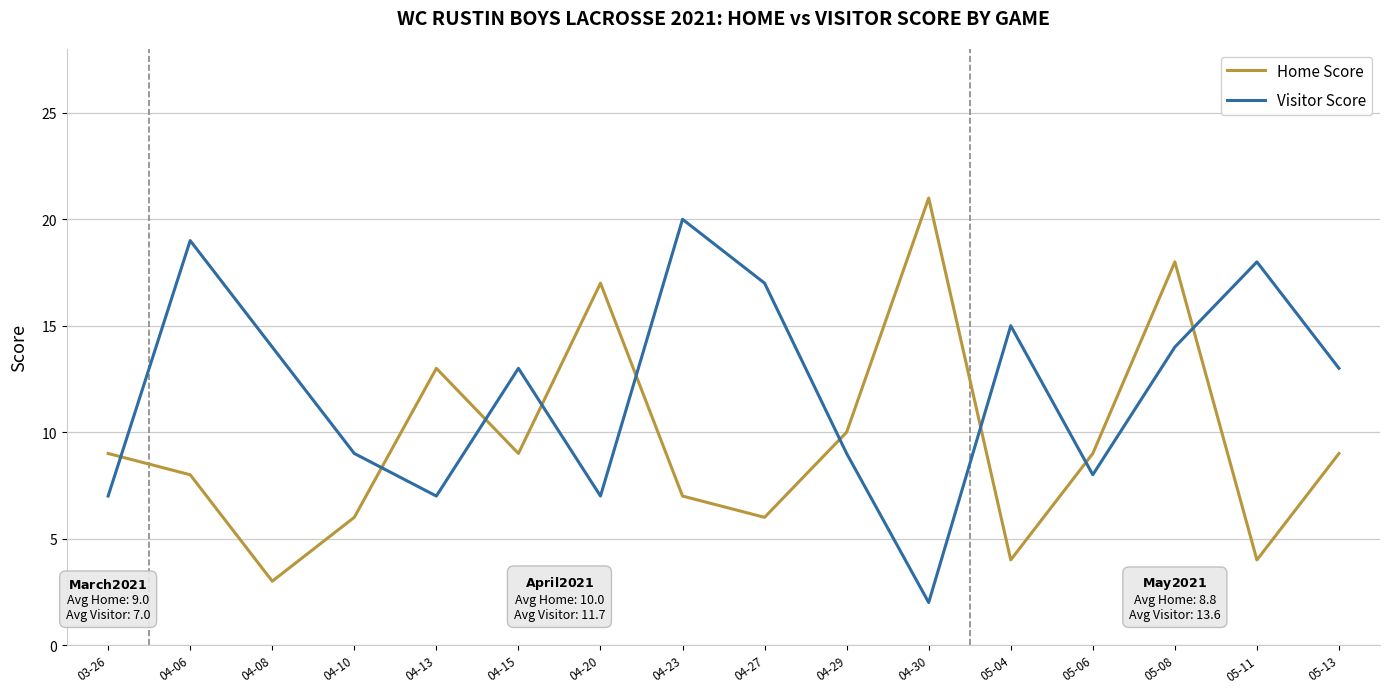

Which series has the largest total across all categories?

Visitor Score